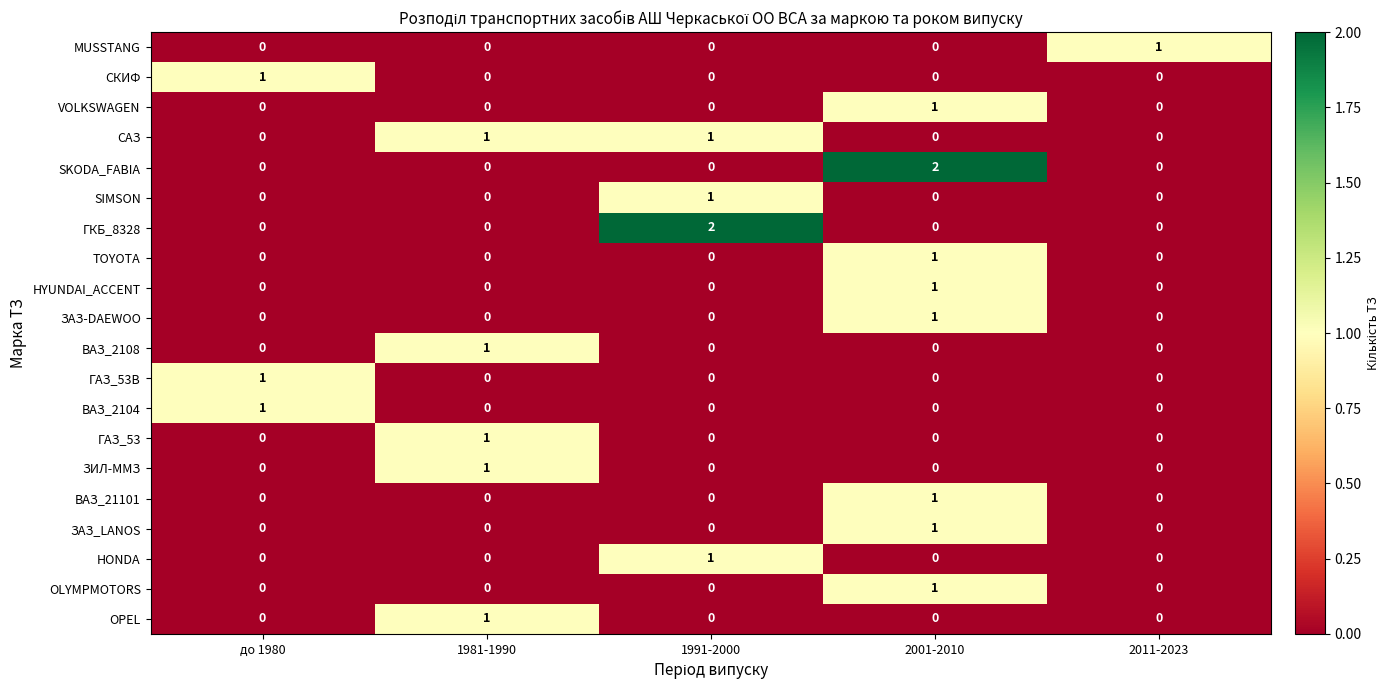

True or false: MUSSTANG has a value of 0 at до 1980.

True